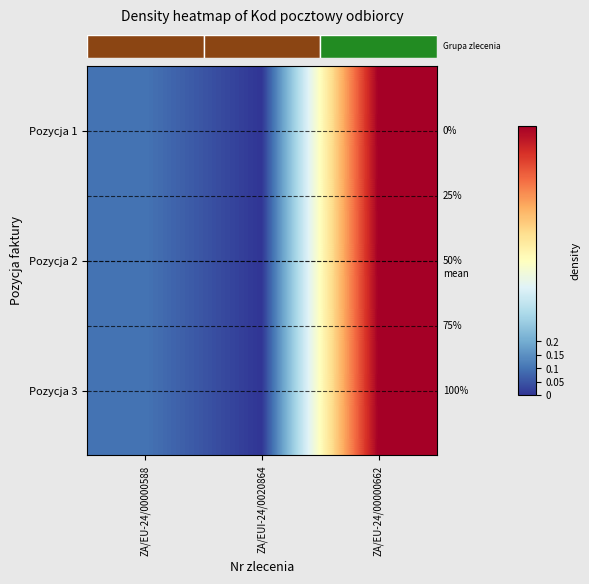

At which label does row_0 reach its peak?

ZA/EU-24/00000662